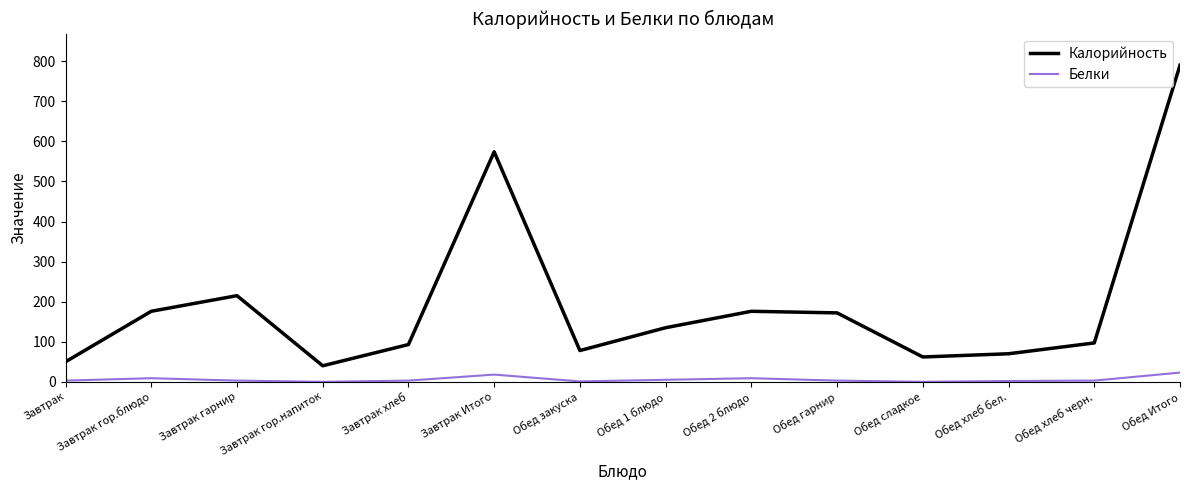

True or false: Калорийность has a value of 574 at Завтрак Итого.

True